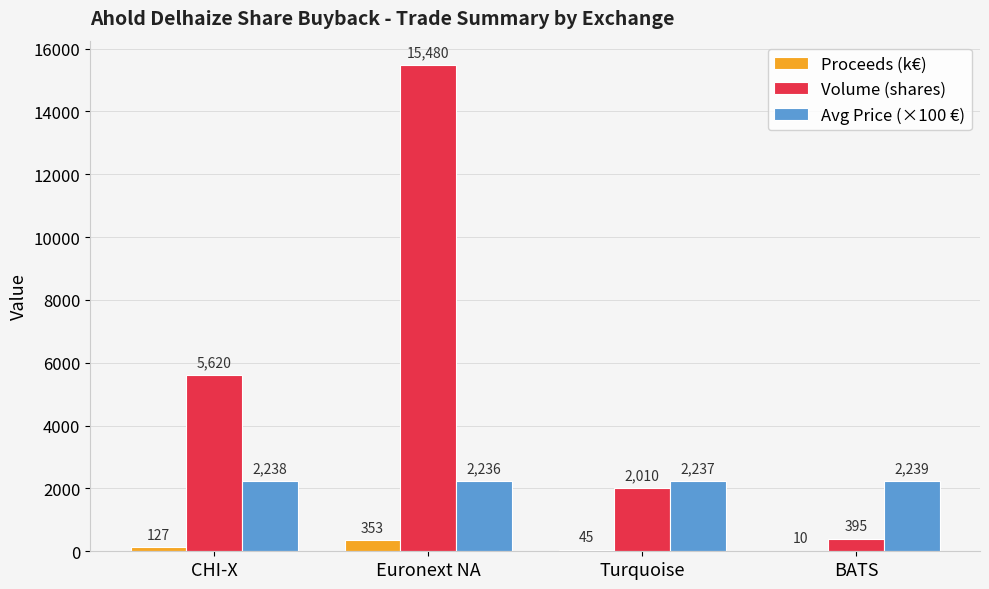

Where is Volume (shares) nearest to the value 7937?

CHI-X